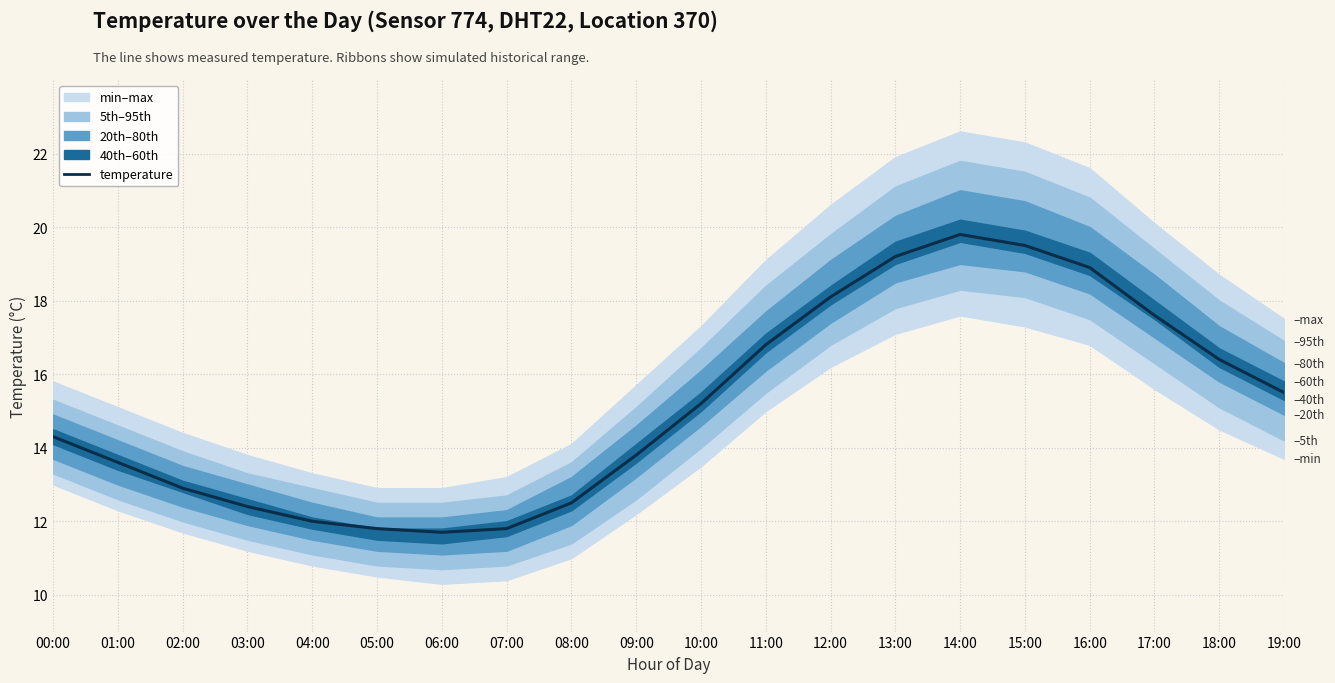

Approximately how many times larger is the value at 18:00 compared to 09:00?

1.2